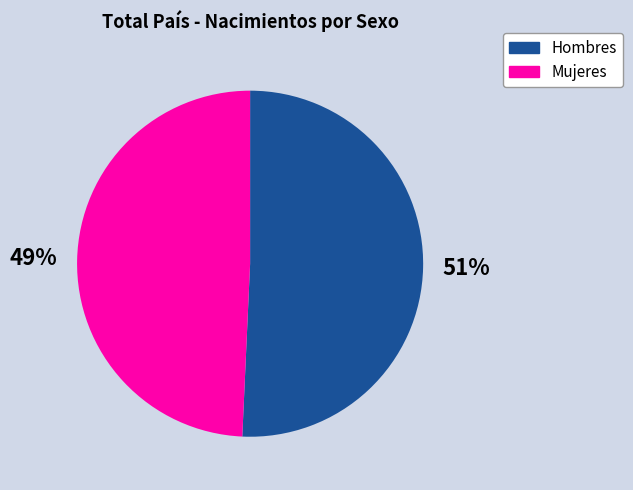

What percentage is the Mujeres slice, to the nearest percent?

49%